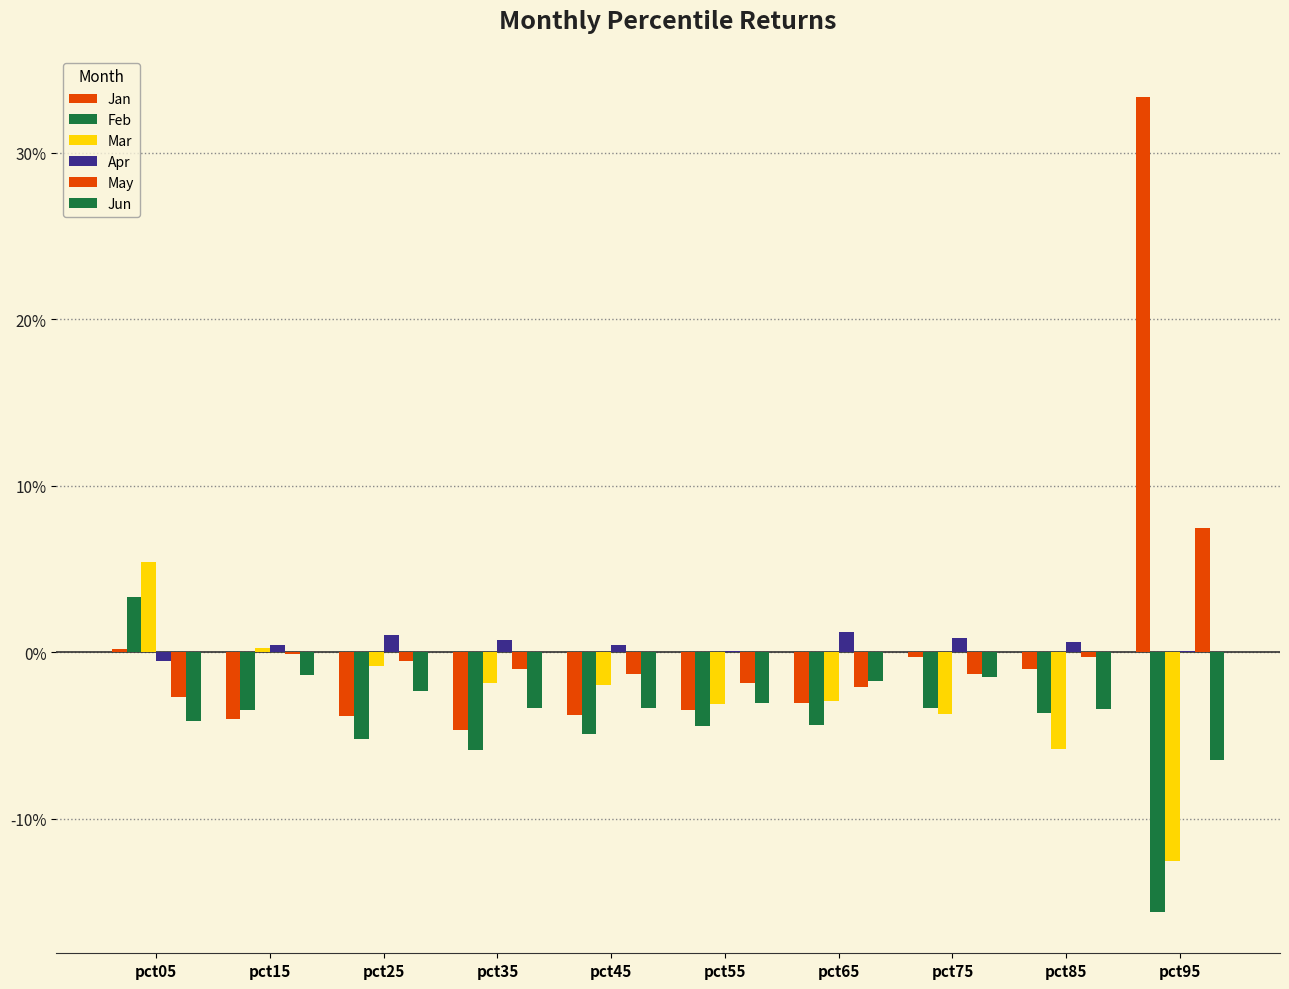

Which category has the lowest value across all series?

pct95